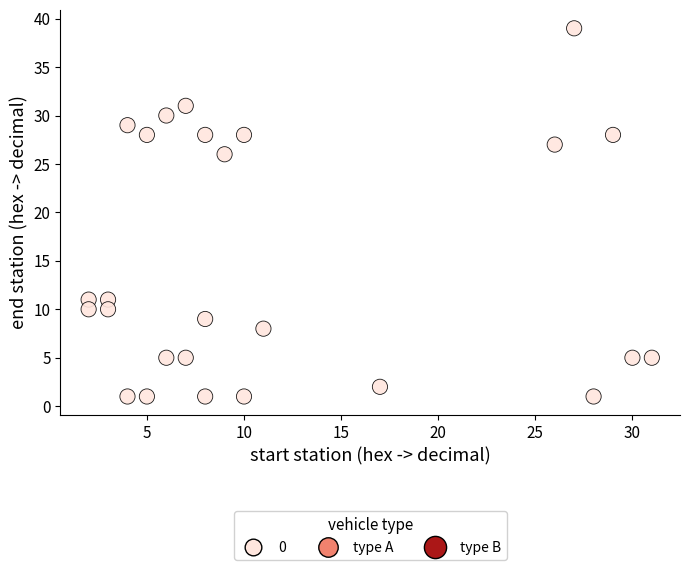

What is the range of X values (max minus min)?

29